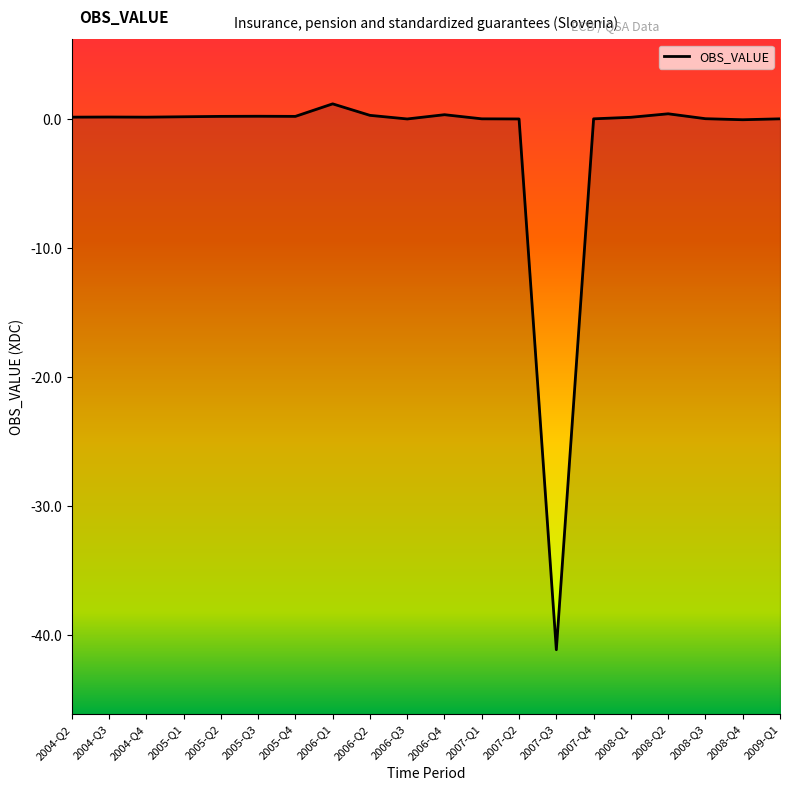

What is the maximum value shown in the chart?

1.2